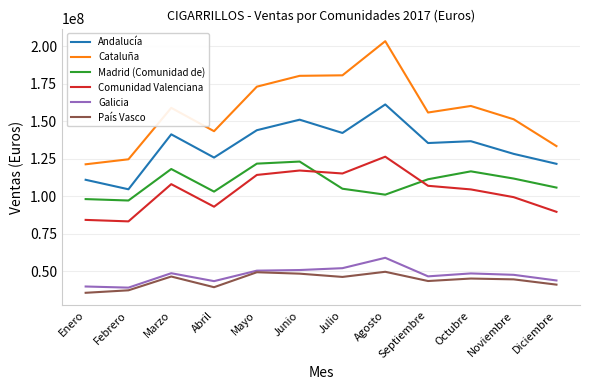

The País Vasco series shows 18616507 at Abril. True or false?

False